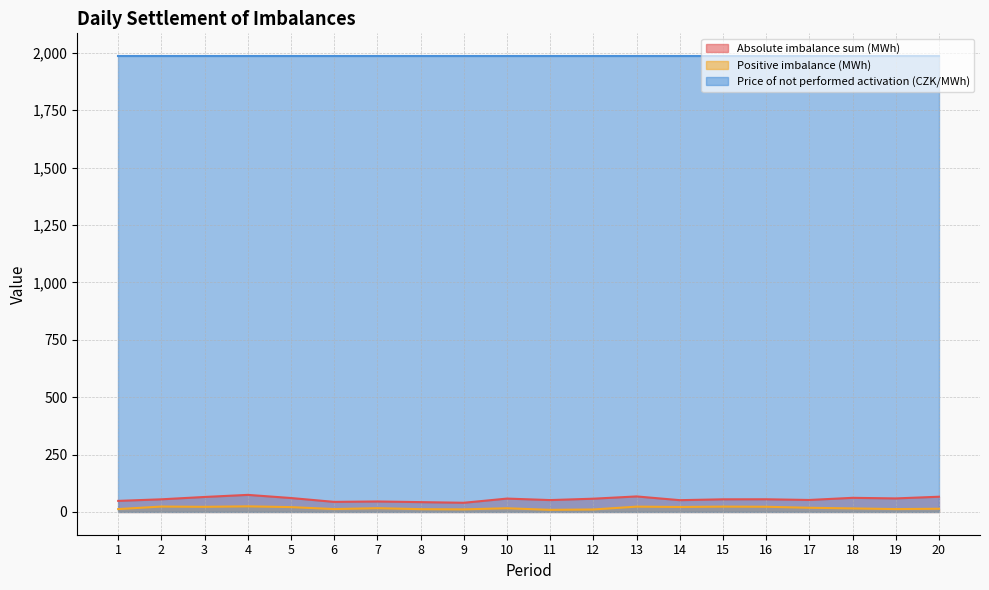

What is the value of the Absolute imbalance sum (MWh) point at the 17th from the left?

52.1